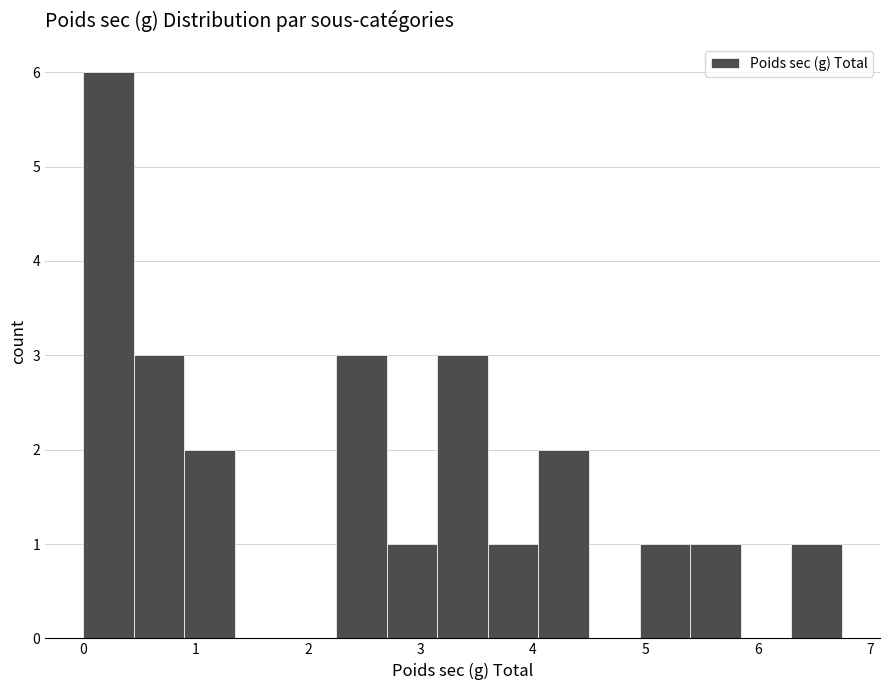

What is the height of the bar covering 3.1 to 3.6 on the x-axis? Neither the bar edges nor the heights are printed on the chart, so give them approximately, as read against the axes.

3